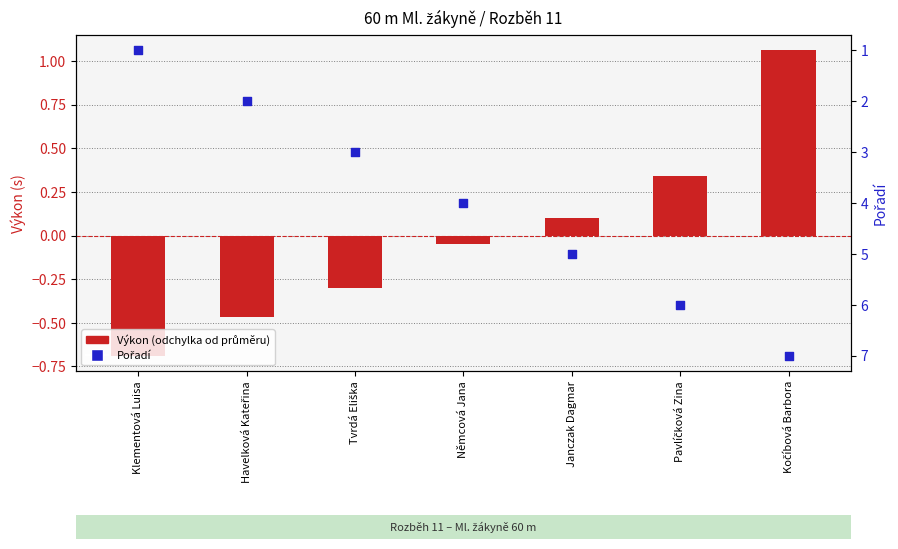

Which series reaches the maximum Y coordinate?

Pořadí